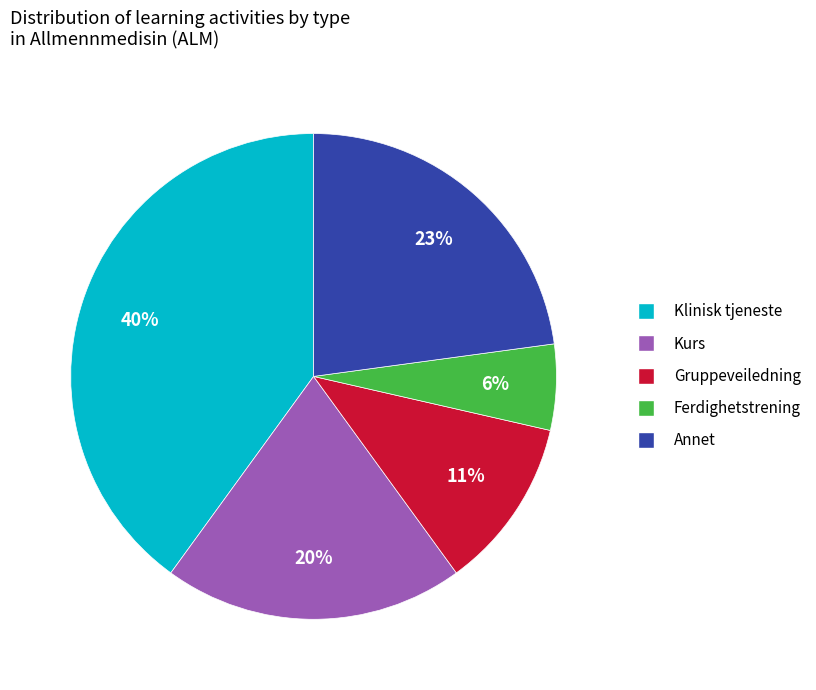

Is the sum of Annet and Ferdighetstrening greater than half?

No